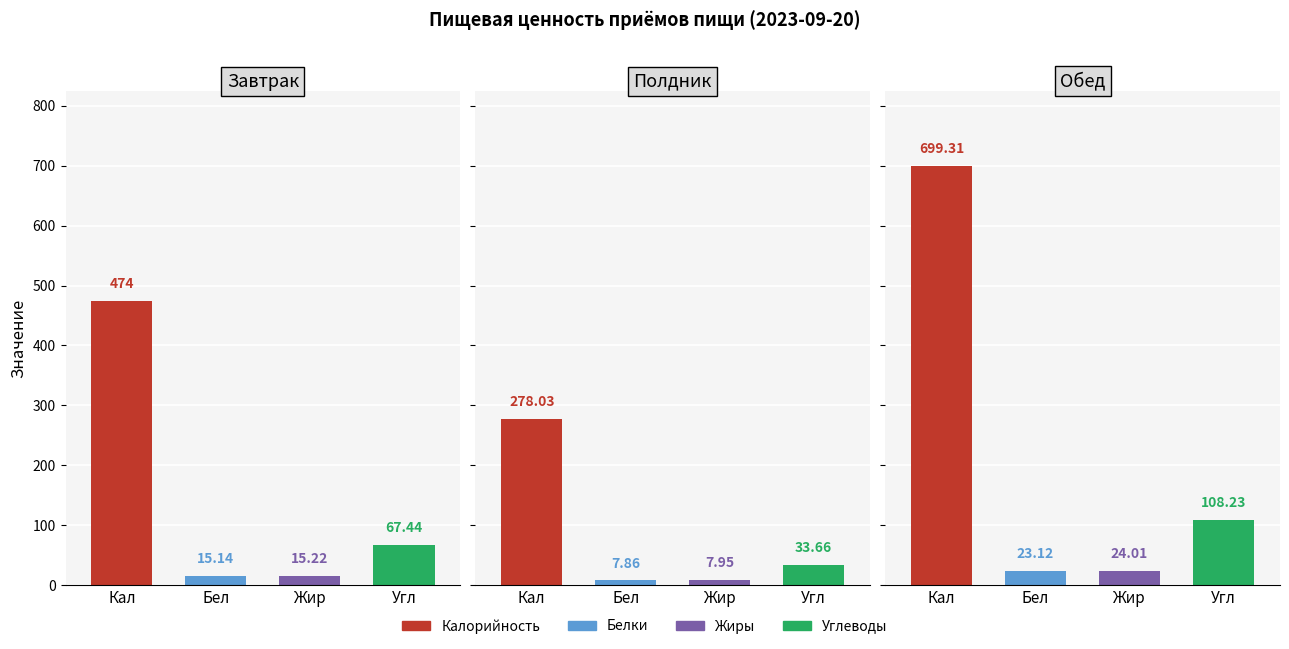

List the labels in order of Калорийность value, smallest first.

Полдник, Завтрак, Обед